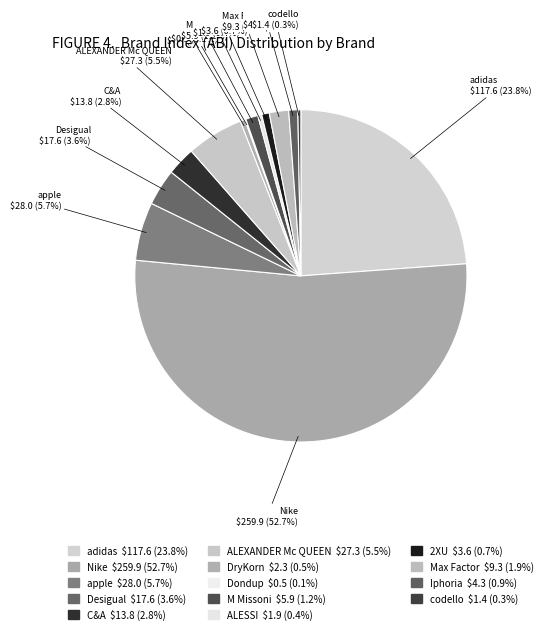

The ALESSI slice represents 0% of the pie. True or false?

True